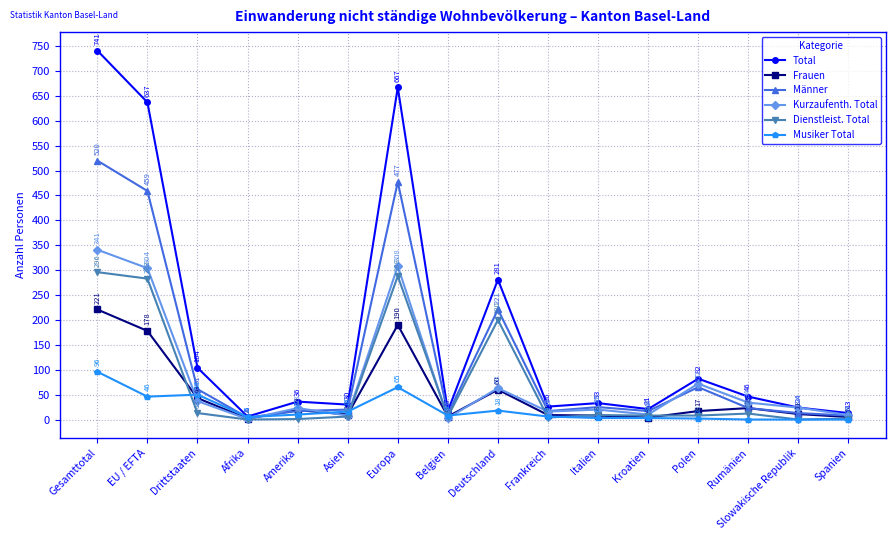

The value of Männer at EU / EFTA is 763. True or false?

False